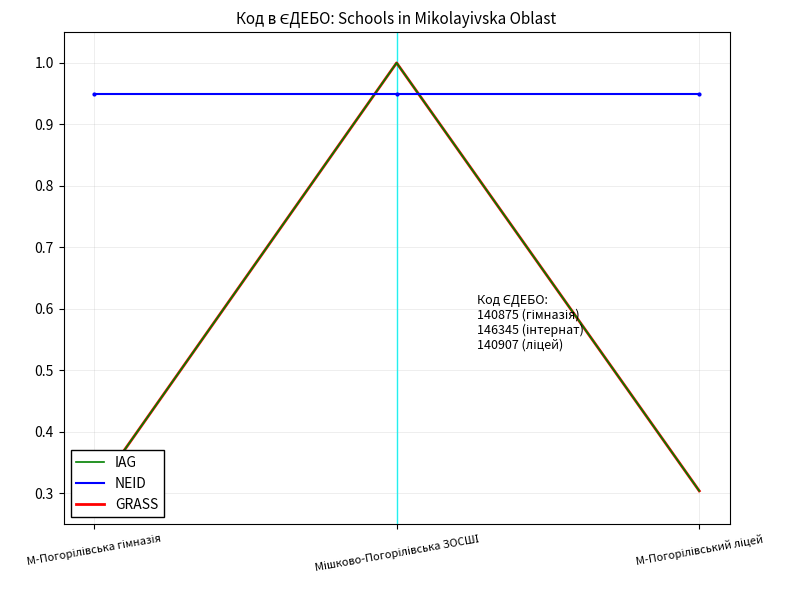

What is the label of the 2nd point from the right?

Мішково-Погорілівська ЗОСШІ